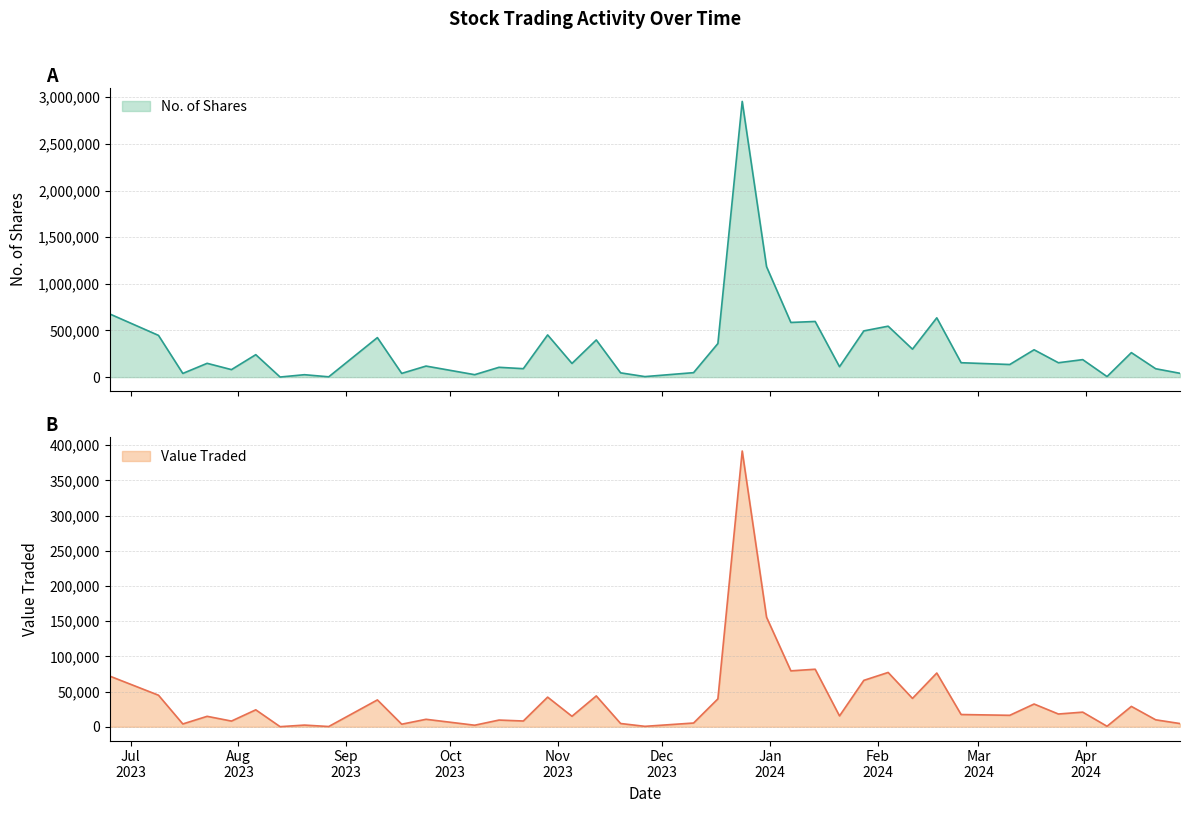

True or false: Value Traded has a value of 135511 at 07/01/2024.

False